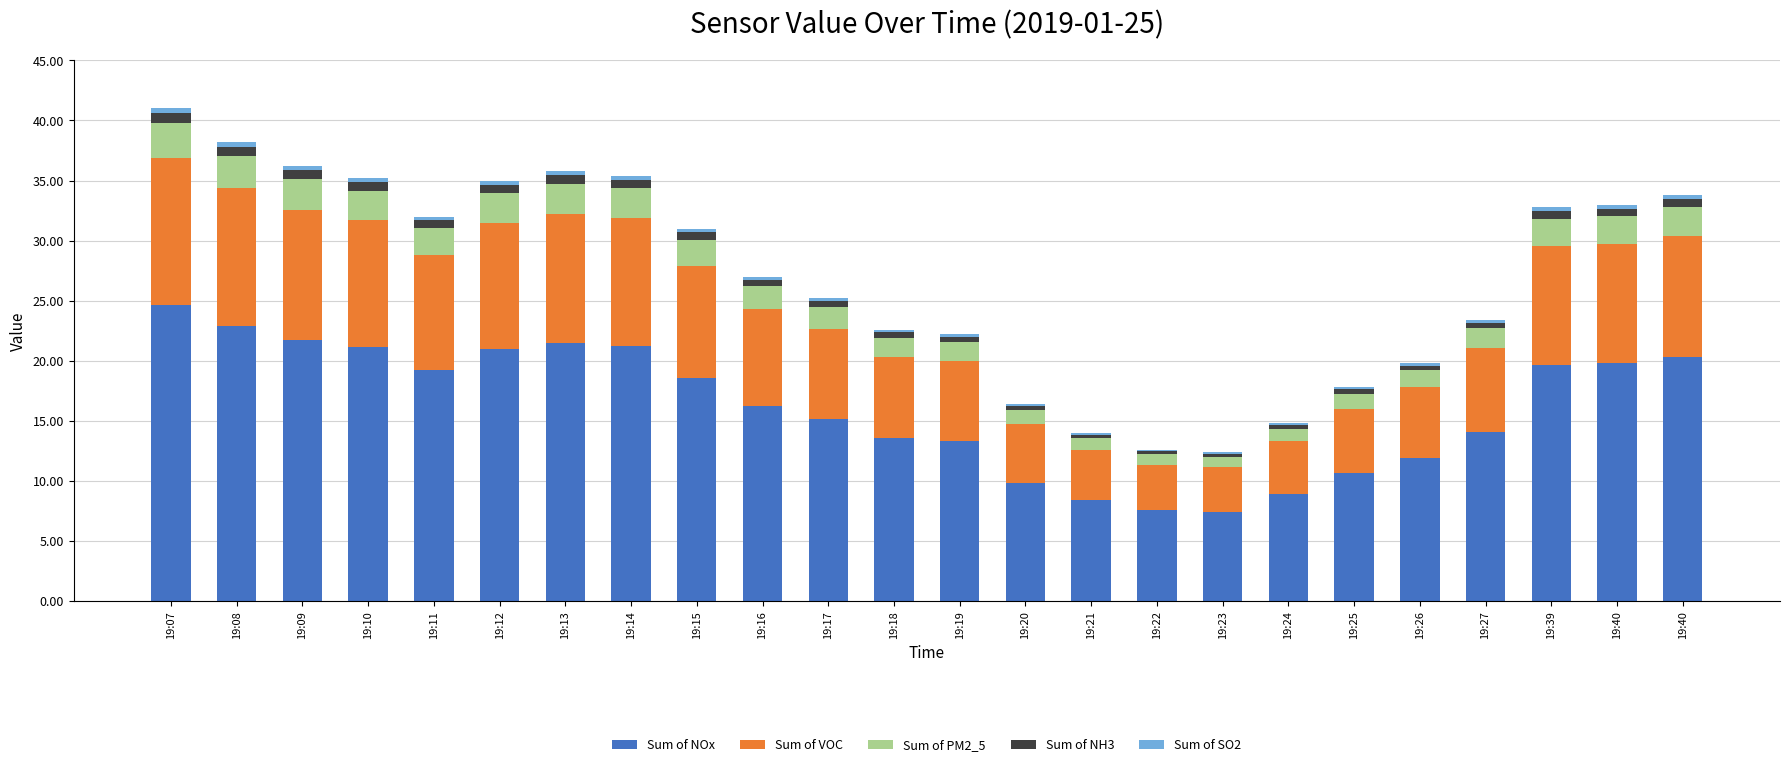

Does the chart contain stacked bars?

Yes